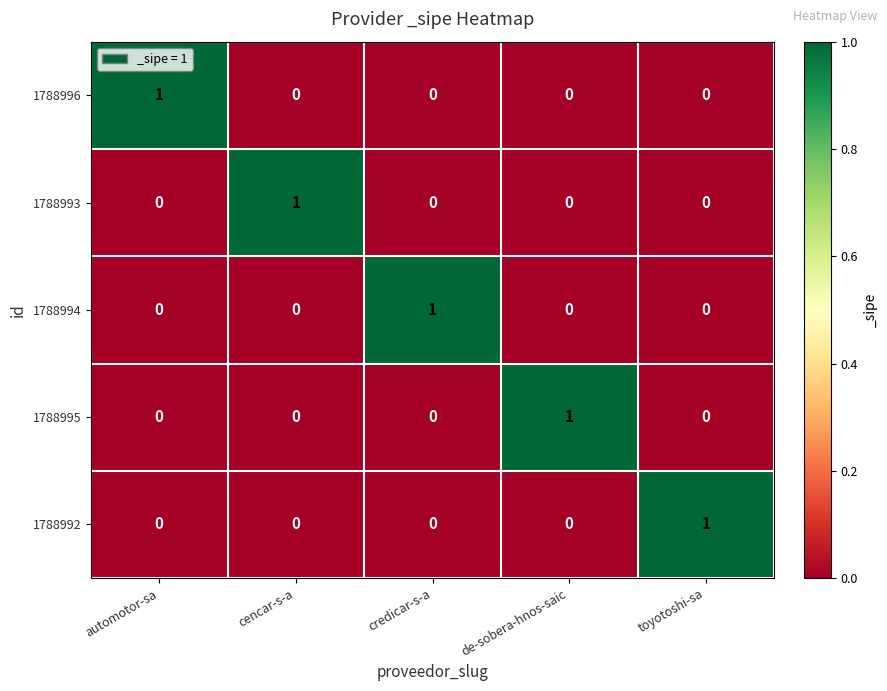

The value of 1788994 at cencar-s-a is 0. True or false?

True